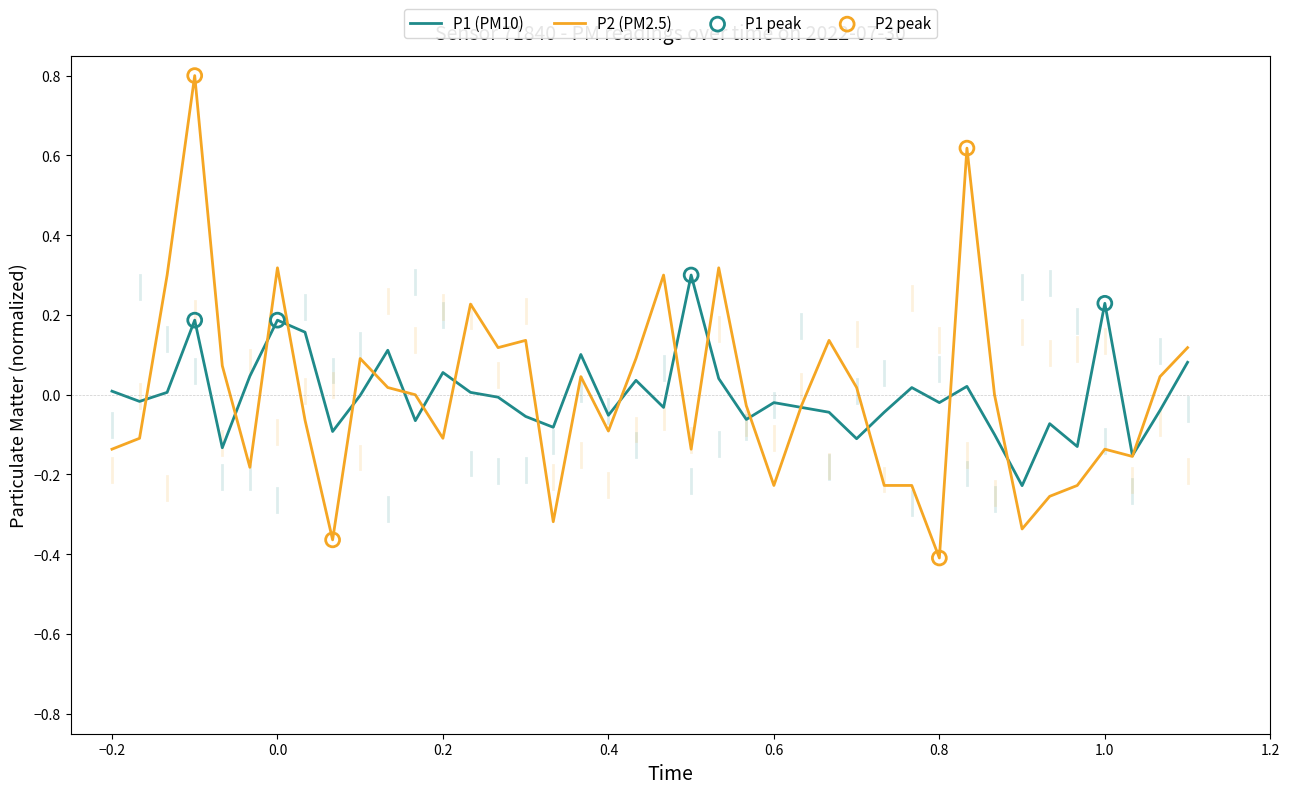

What is the maximum value for P2 (PM2.5)?

0.8